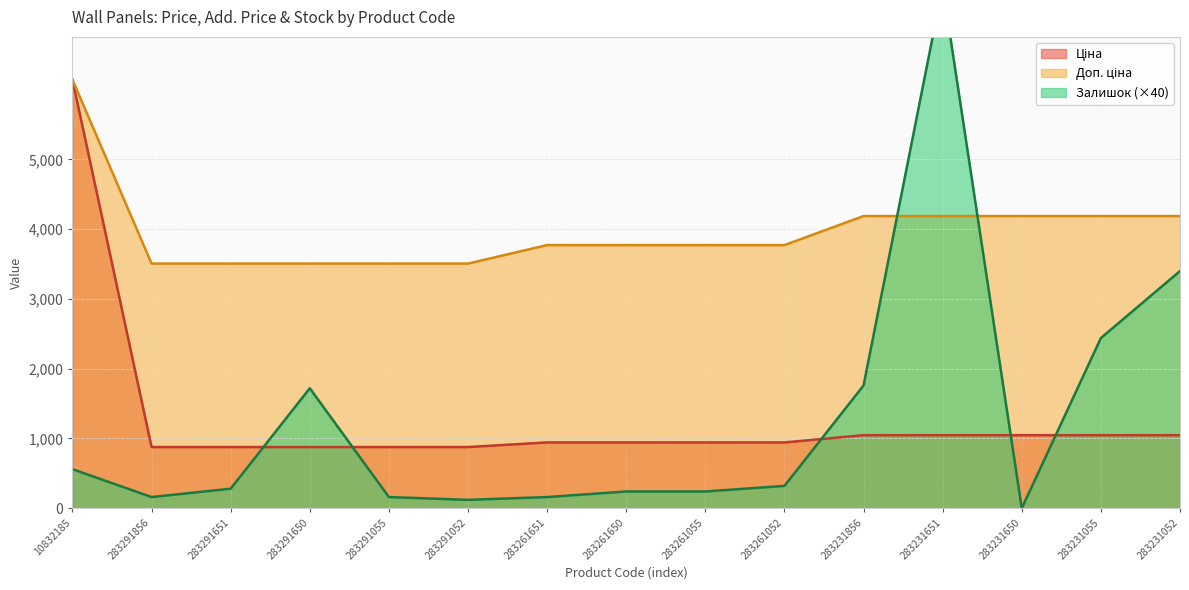

Where is Залишок nearest to the value 3740?

283231052